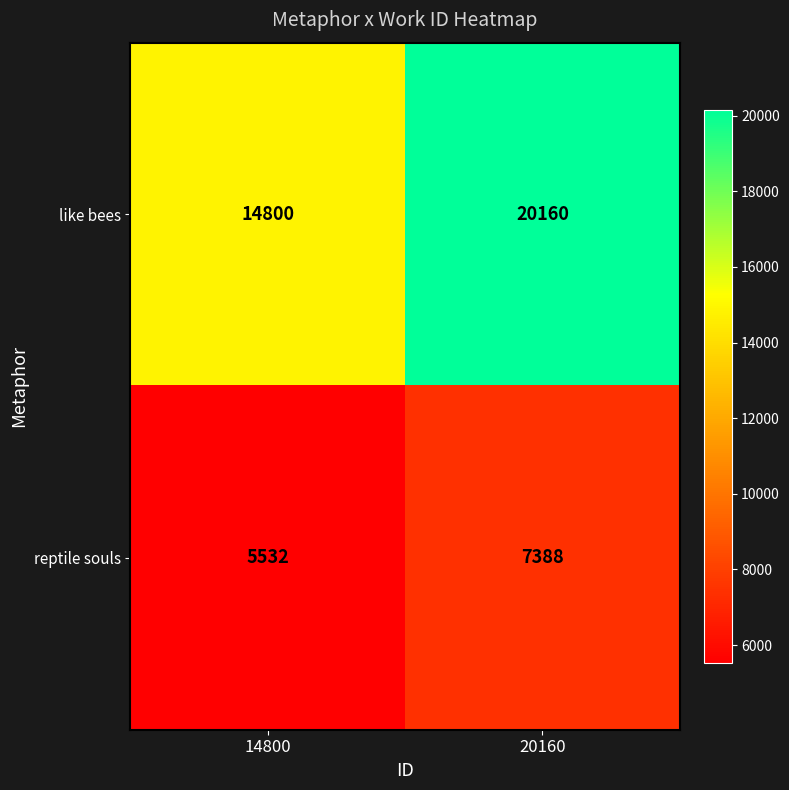

Reading left to right, extract all data points from this chart.

like bees: 14800=14800	20160=20160
reptile souls: 14800=5532	20160=7388